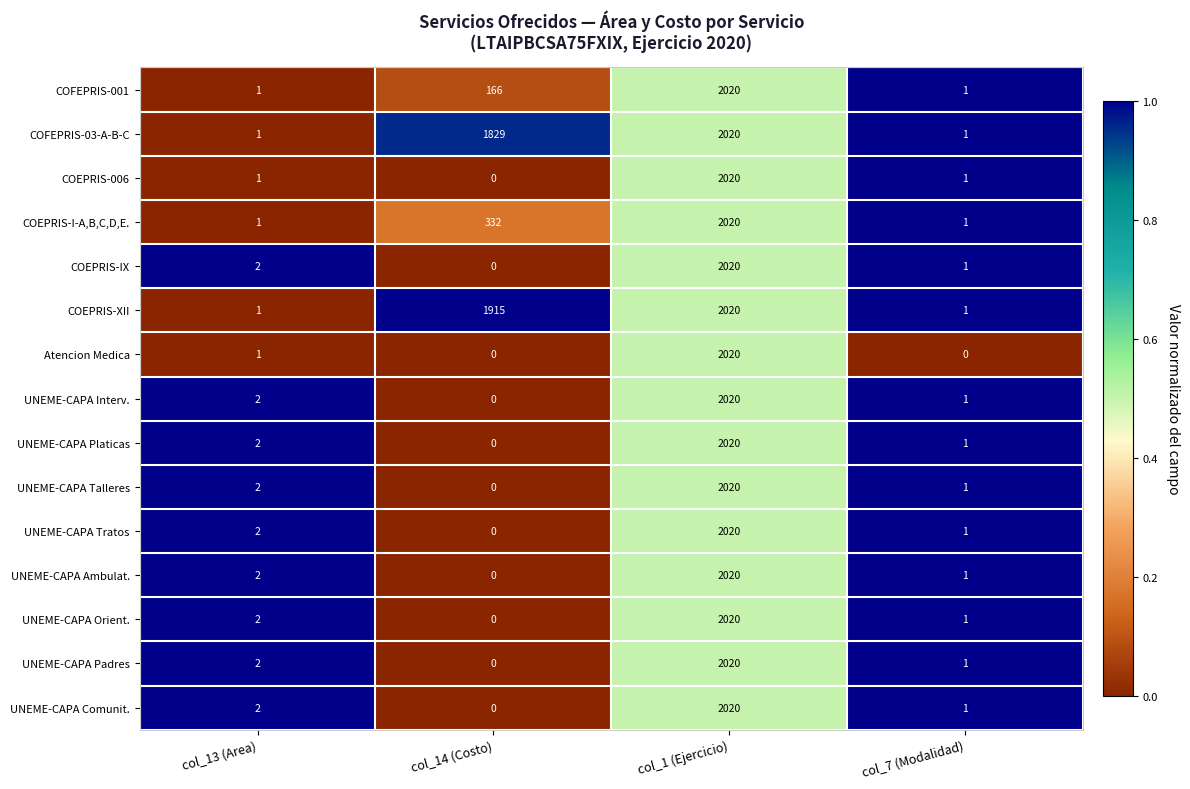

Which category has the highest value across all series?

col_1 (Ejercicio)